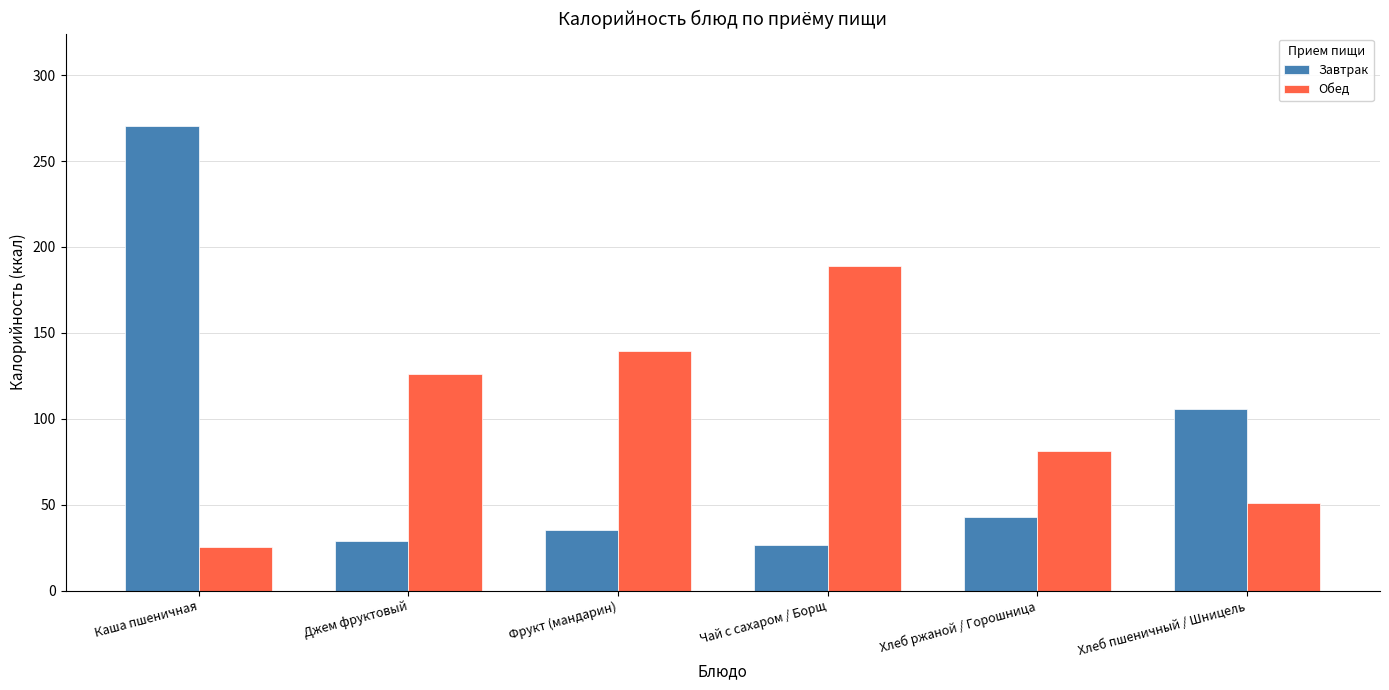

At how many categories does at least one series exceed 44?

6